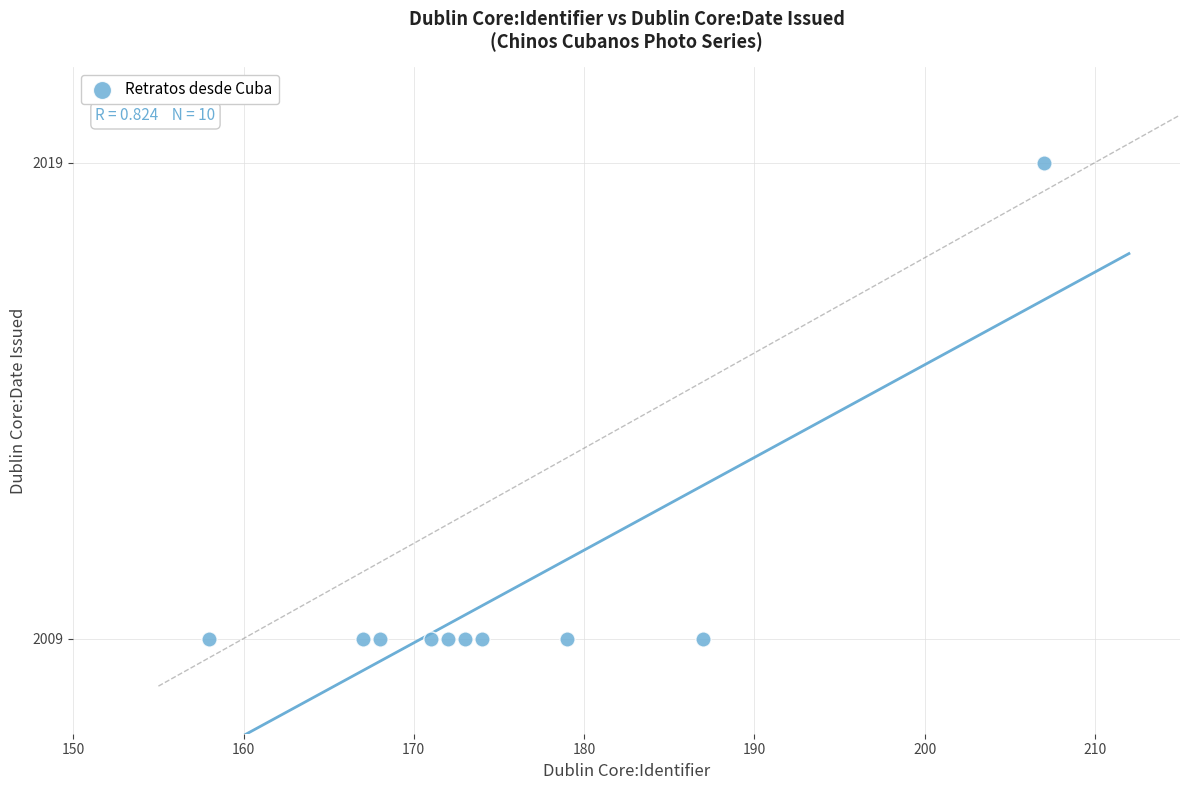

What is the average X value?

176